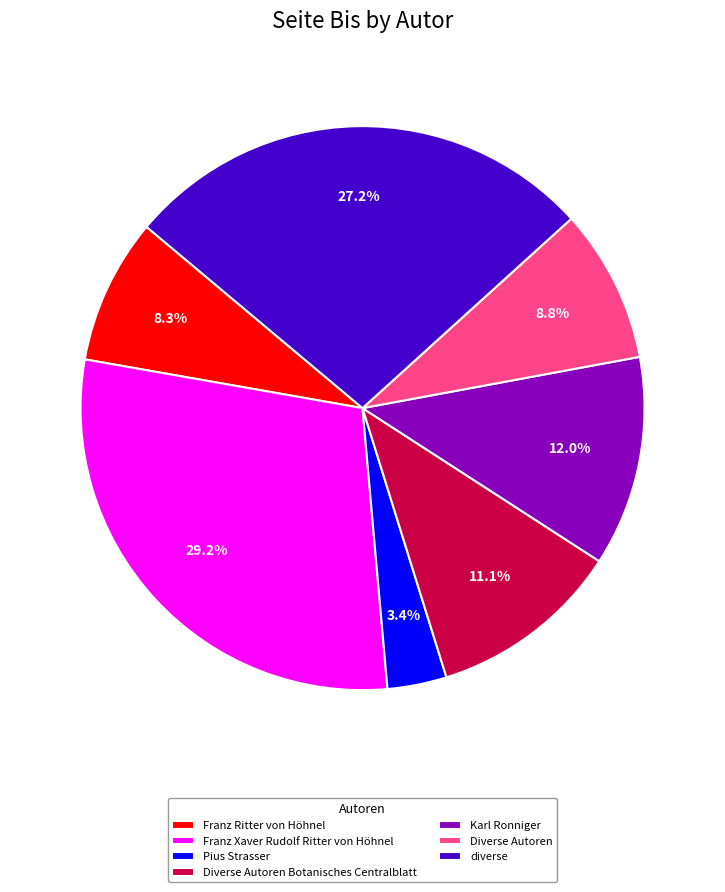

Approximately how many times larger is the value at Karl Ronniger compared to Pius Strasser?

3.5